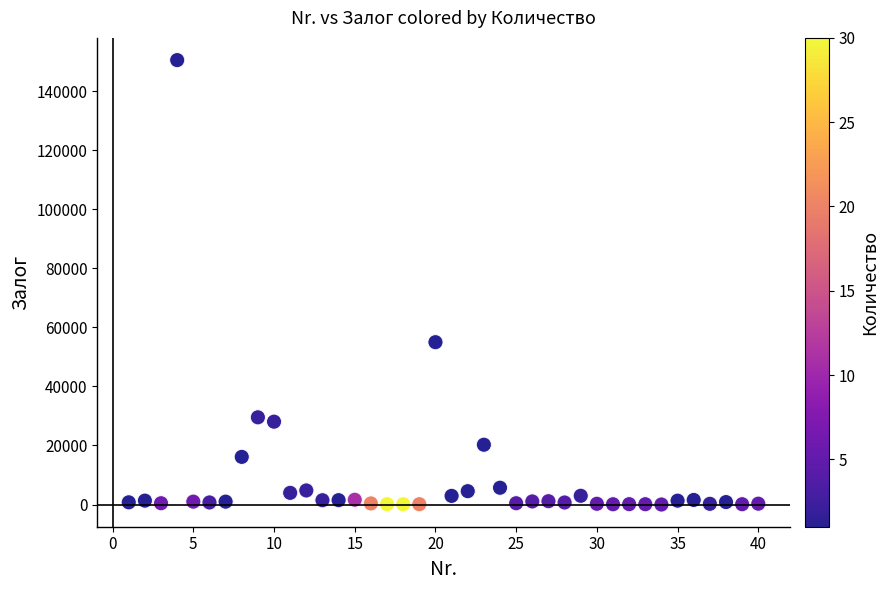

What Y value in the scatter plot is closest to 75292?

55000.8